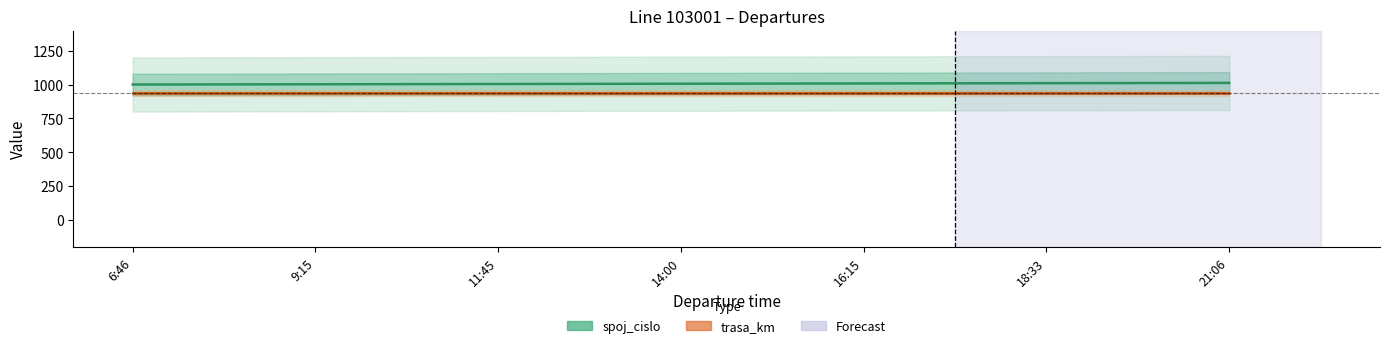

How many data points are above 1007?

3